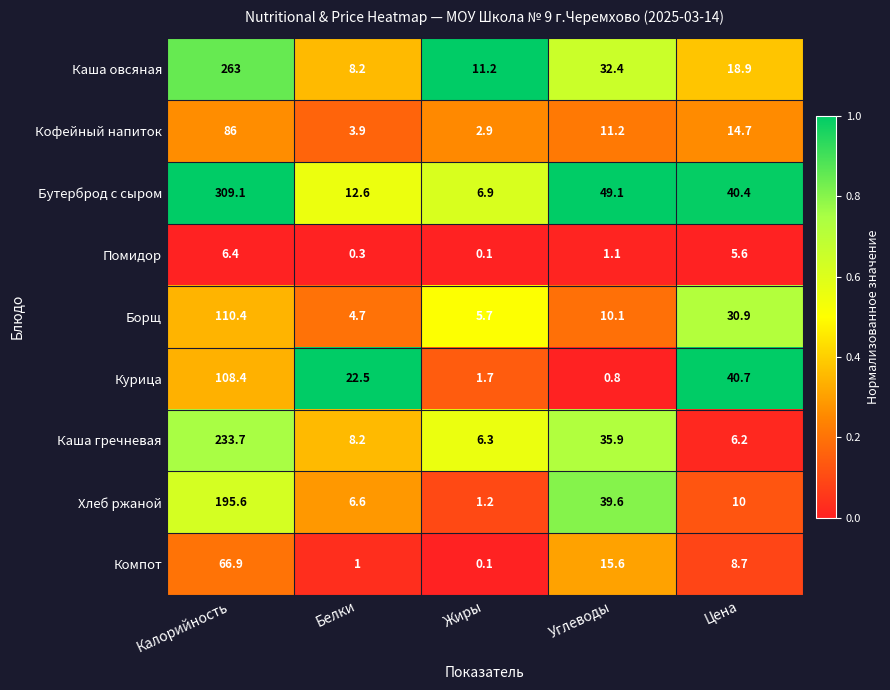

At which category is the sum across all series the highest?

Калорийность